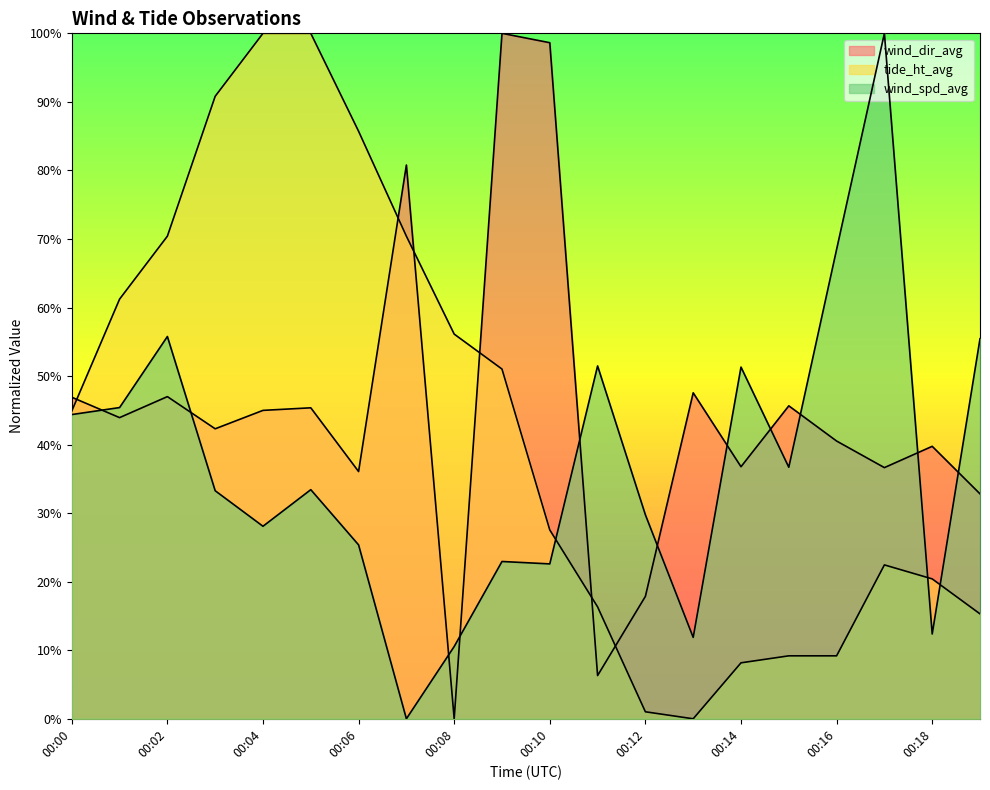

The value of wind_dir_avg at 00:14 is 0.2. True or false?

False